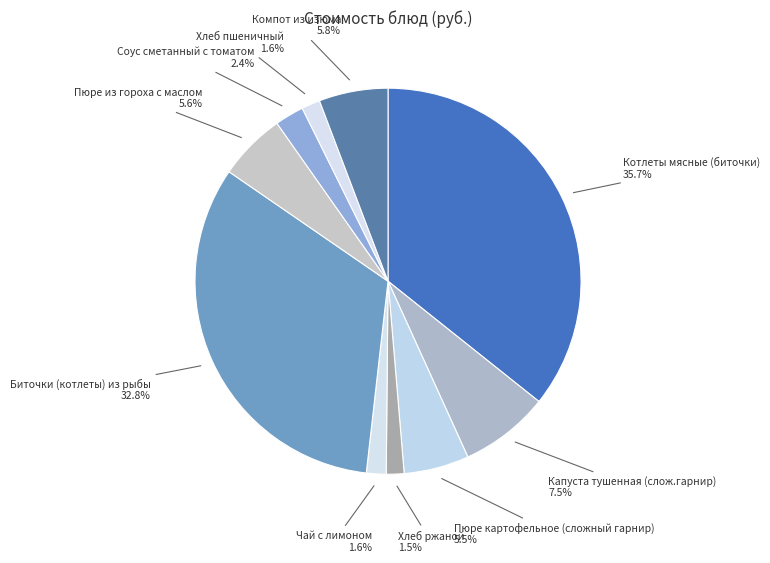

Which category has the biggest portion of the pie?

Котлеты мясные (биточки)